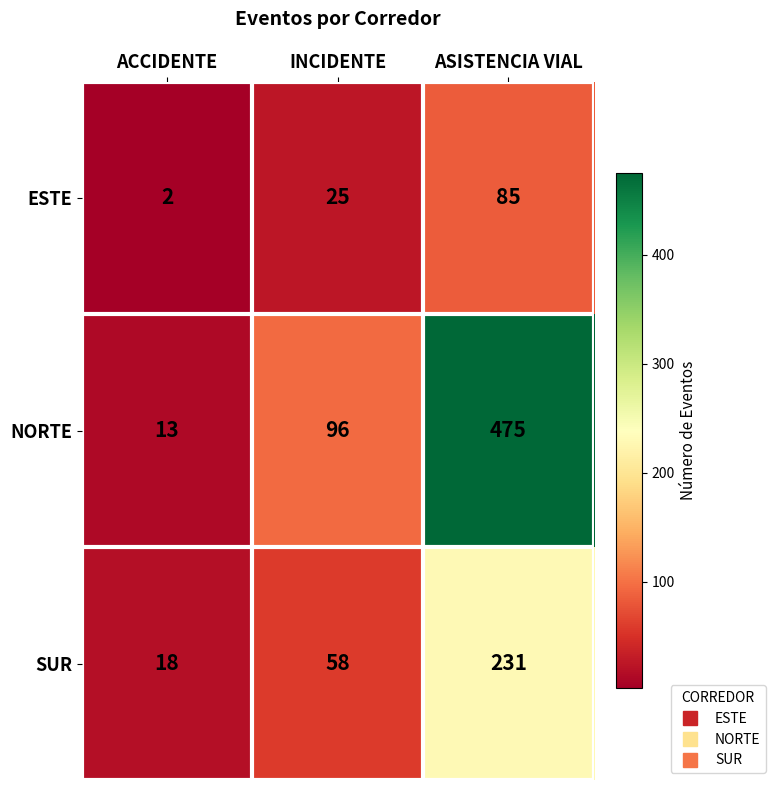

How many ESTE values are between 2 and 85?

3